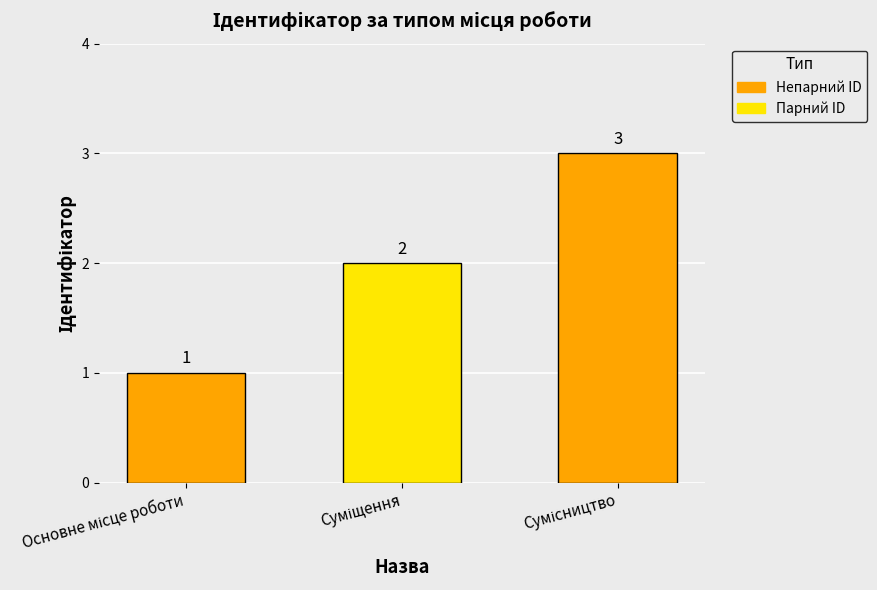

What is the sum of all values?

6